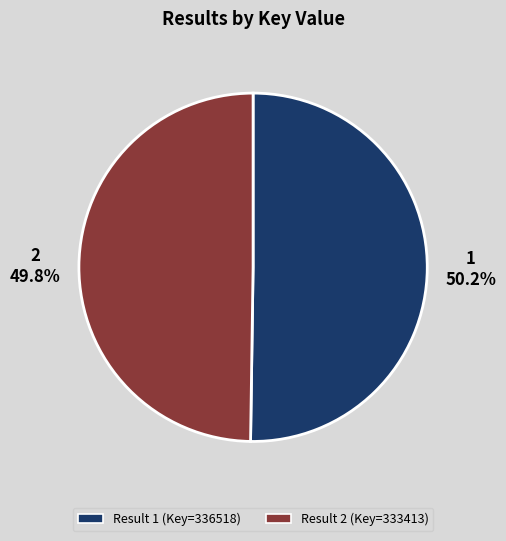

Is the sum of Result 2 (Key=333413) and Result 1 (Key=336518) greater than half?

Yes